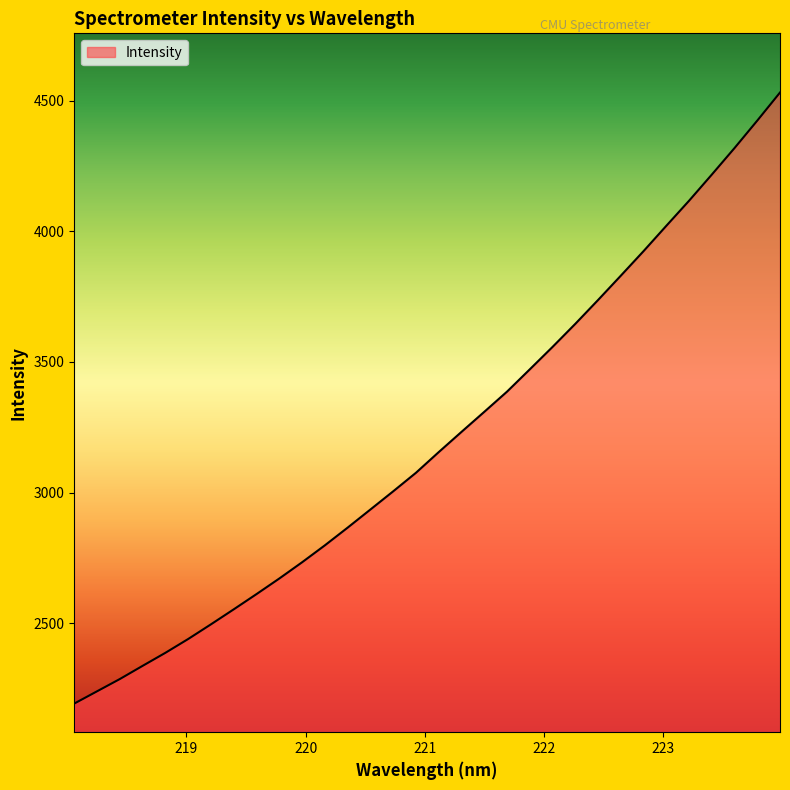

What is the smallest value displayed?

2192.8